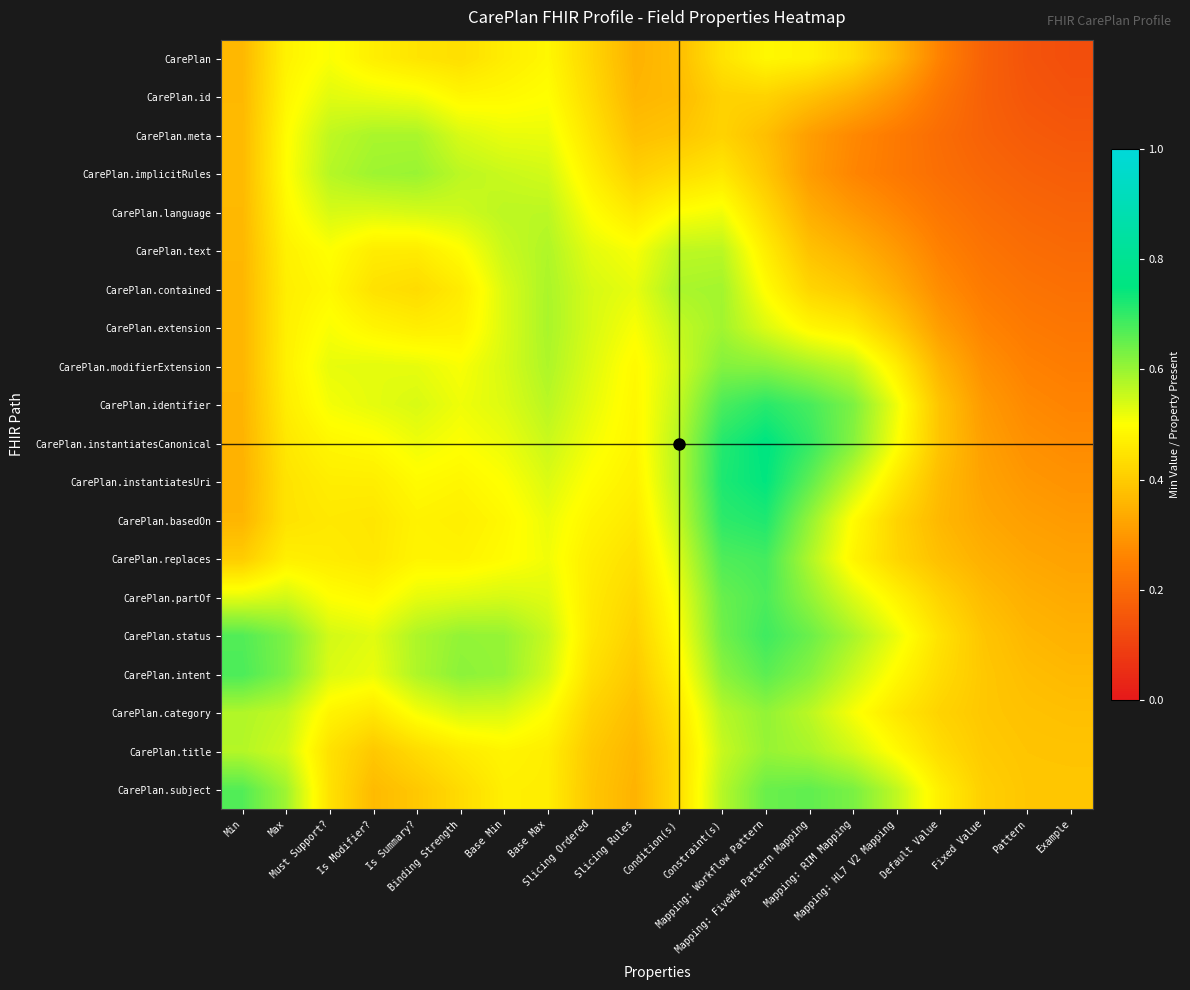

What is the difference between the highest and lowest values at Must Support??

0.1